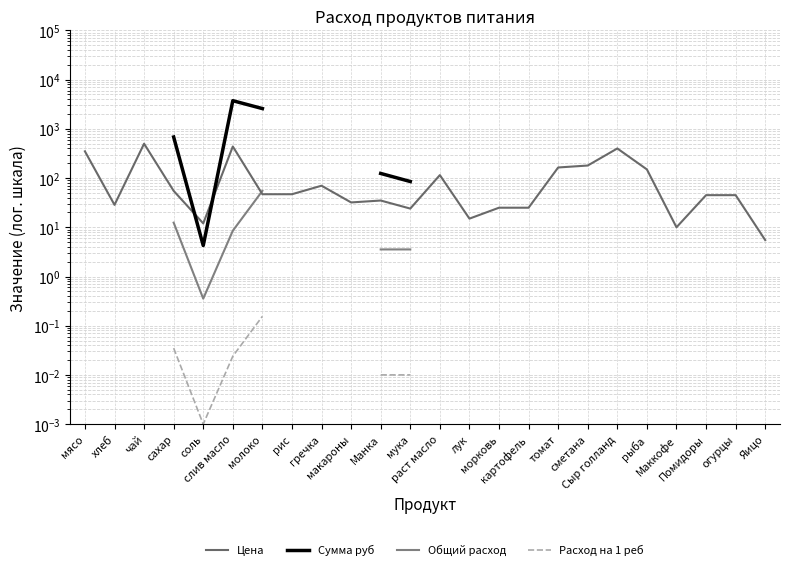

Where is the first local minimum for Расход на 1 реб?

соль